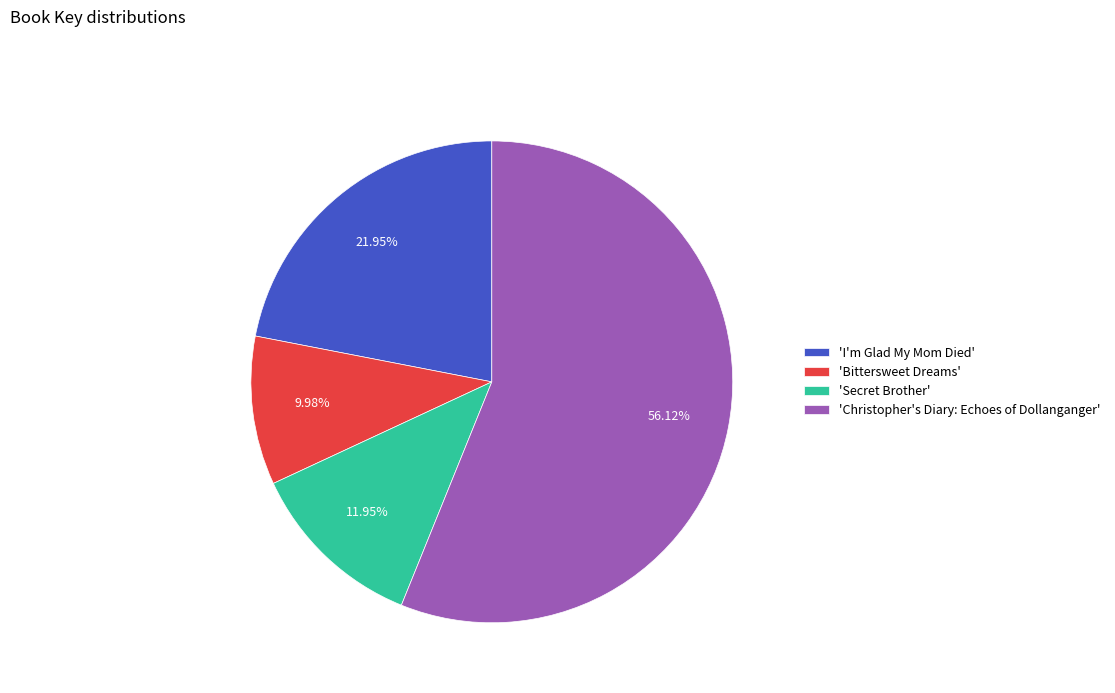

What is the largest slice in the pie chart?

'Christopher's Diary: Echoes of Dollanganger'